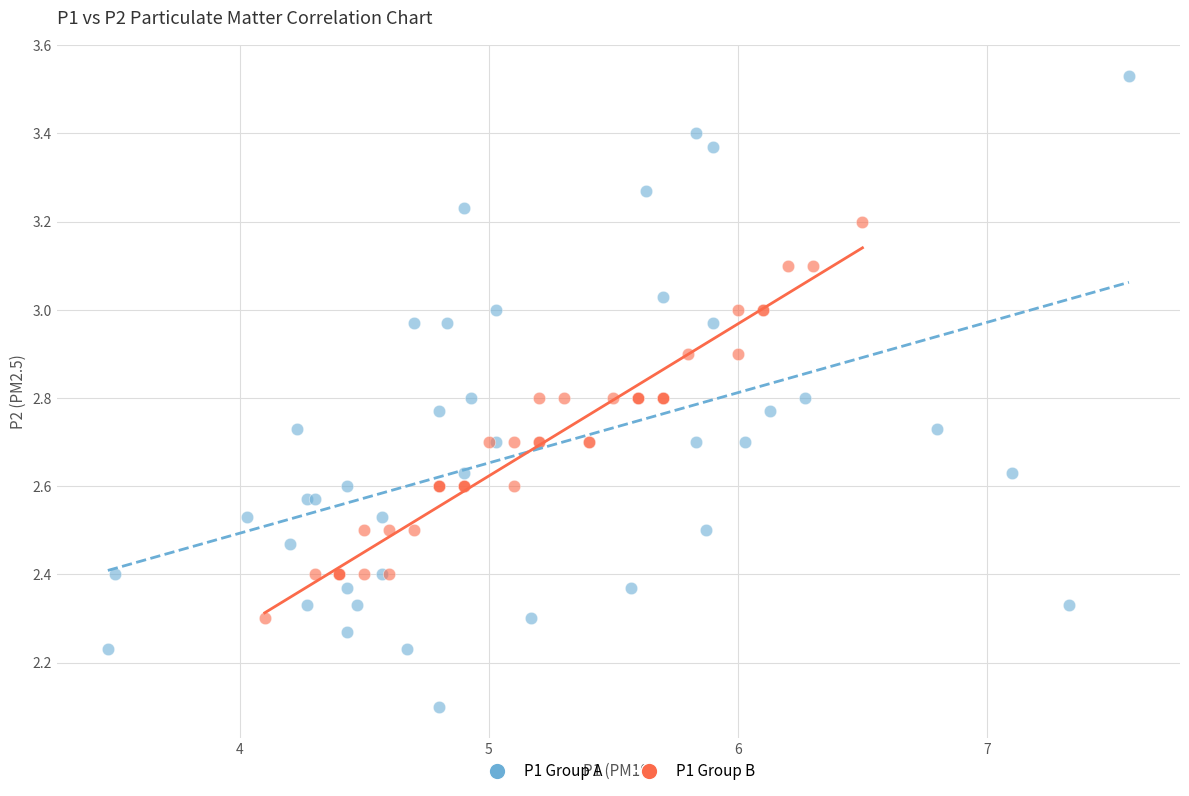

Which series contains the lowest Y value?

P1 Group A